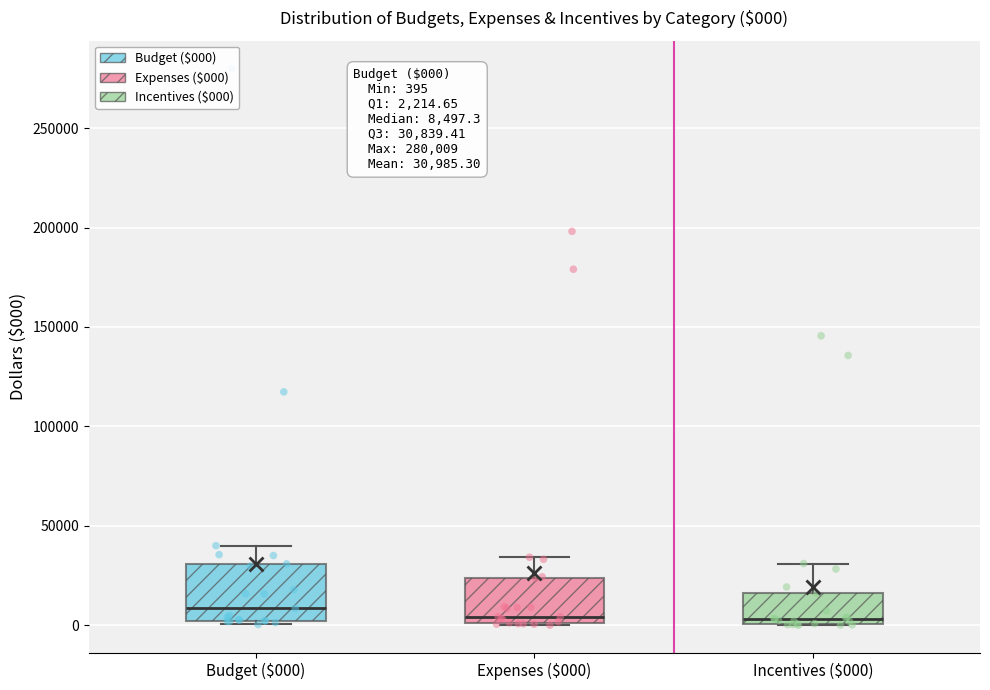

Comparing the boxes themselves (not the whiskers), which one is the tallest?

Budget ($000)